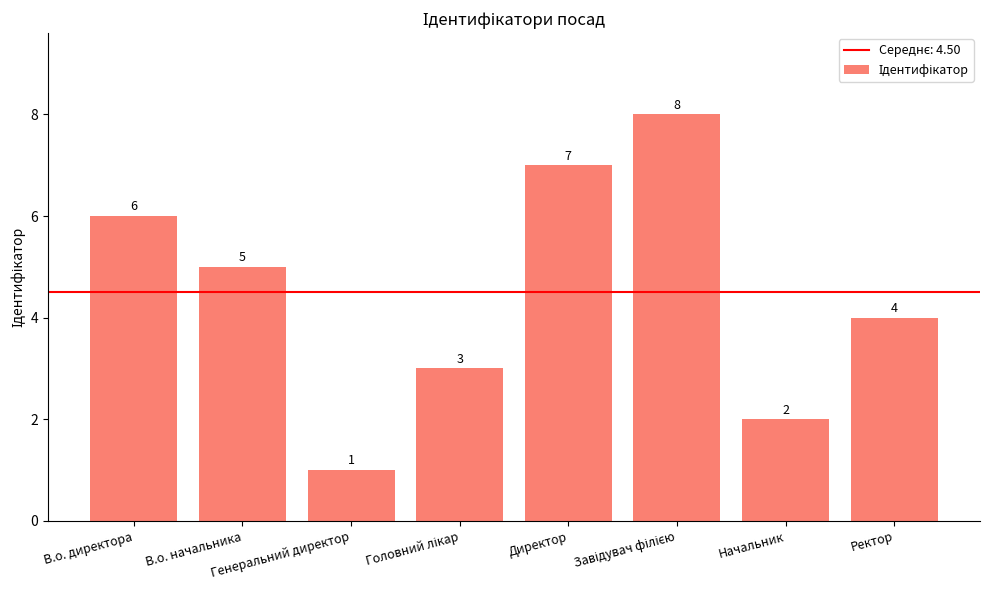

Does the chart contain stacked bars?

No